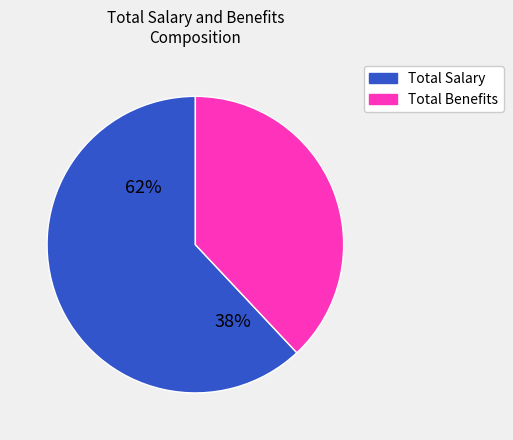

Is 7830 the majority of the pie?

No